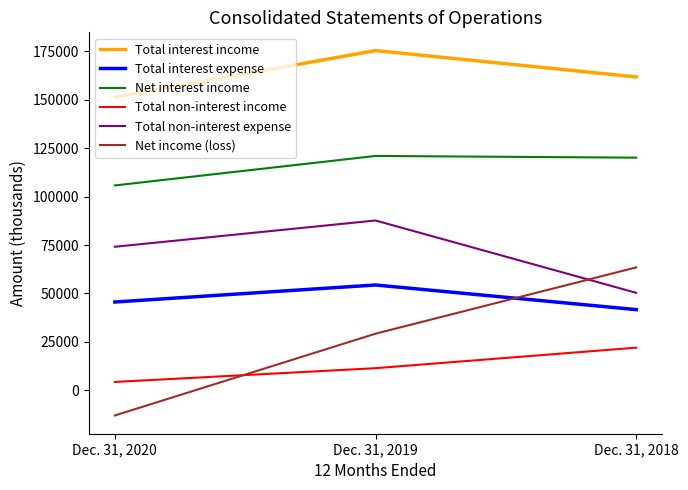

Rank the series at Dec. 31, 2019 from highest to lowest value.

Total interest income, Net interest income, Total non-interest expense, Total interest expense, Net income (loss), Total non-interest income